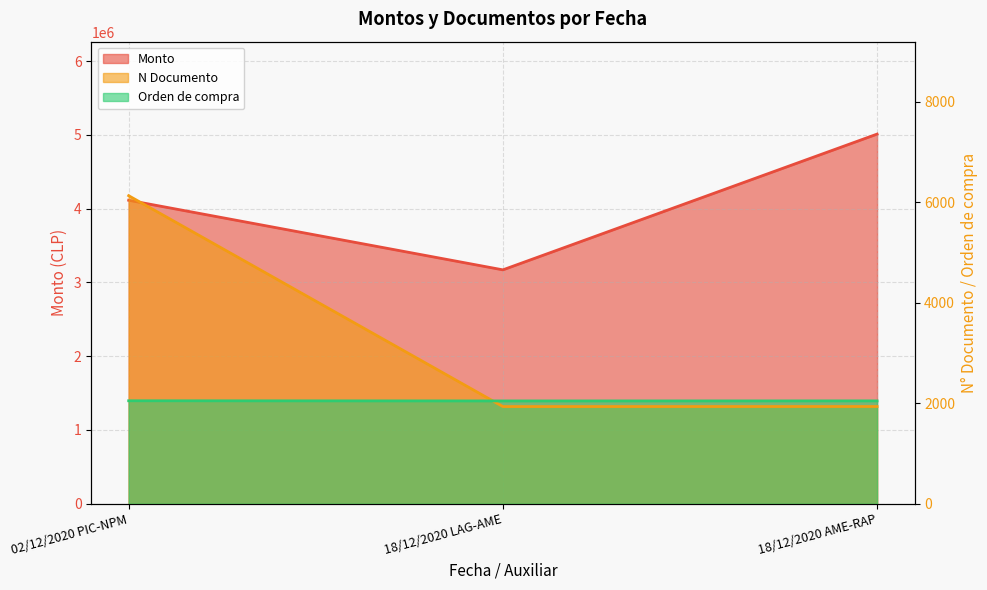

Is it true that Monto equals 3170287 at 18/12/2020 LAG-AME?

True